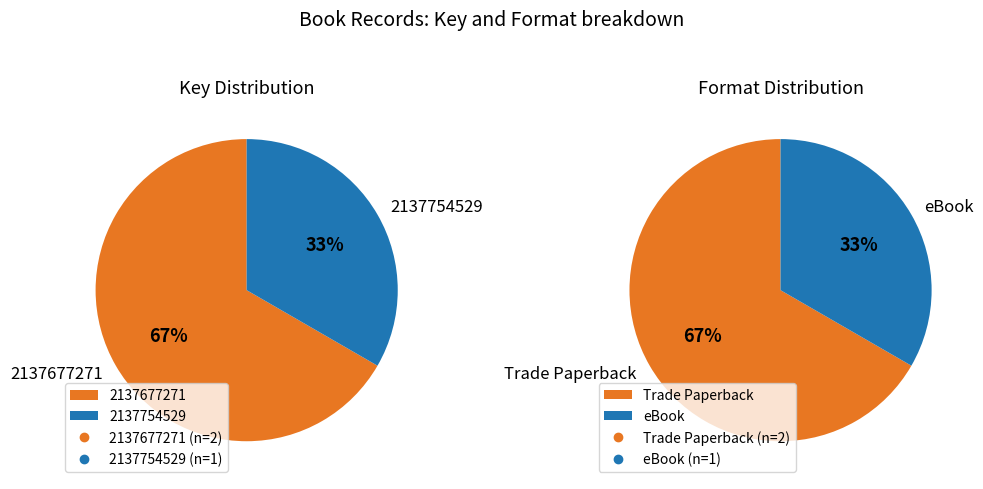

How many slices are in this pie chart?

2